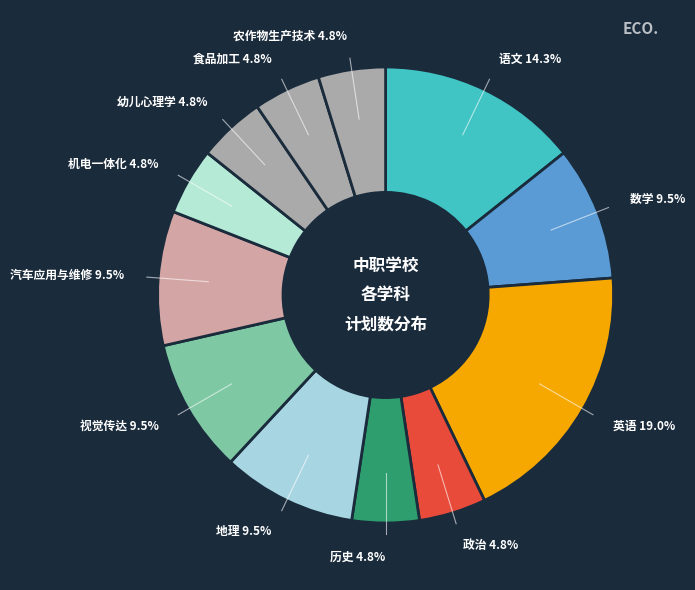

How many segments does this pie chart have?

12